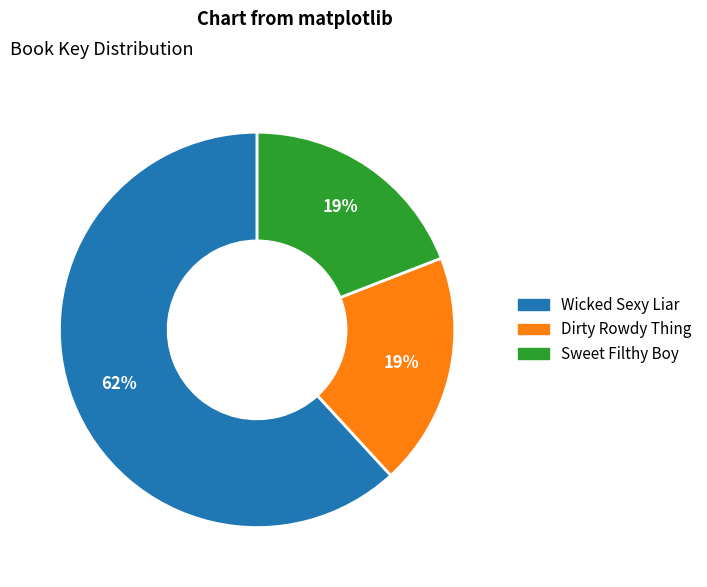

Combined, do Wicked Sexy Liar and Sweet Filthy Boy account for over 50%?

Yes